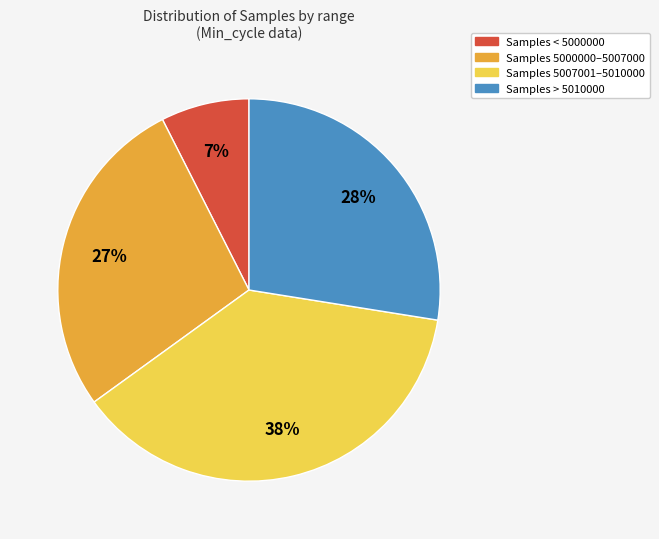

How many segments does this pie chart have?

4